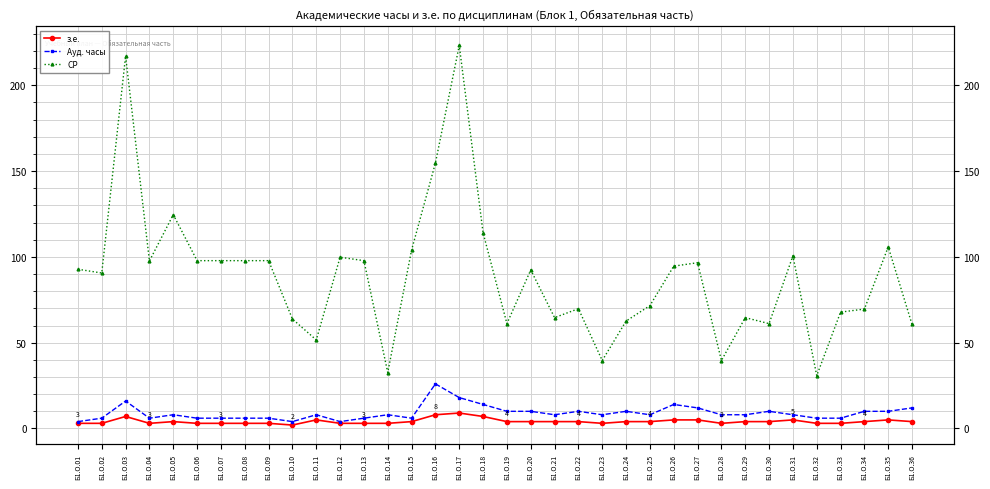

What is the maximum value for СР?

223.2